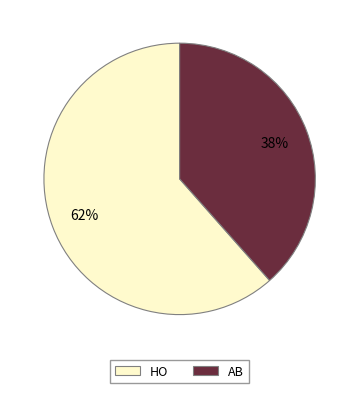

Rank the categories by value from lowest to highest.

AB, HO